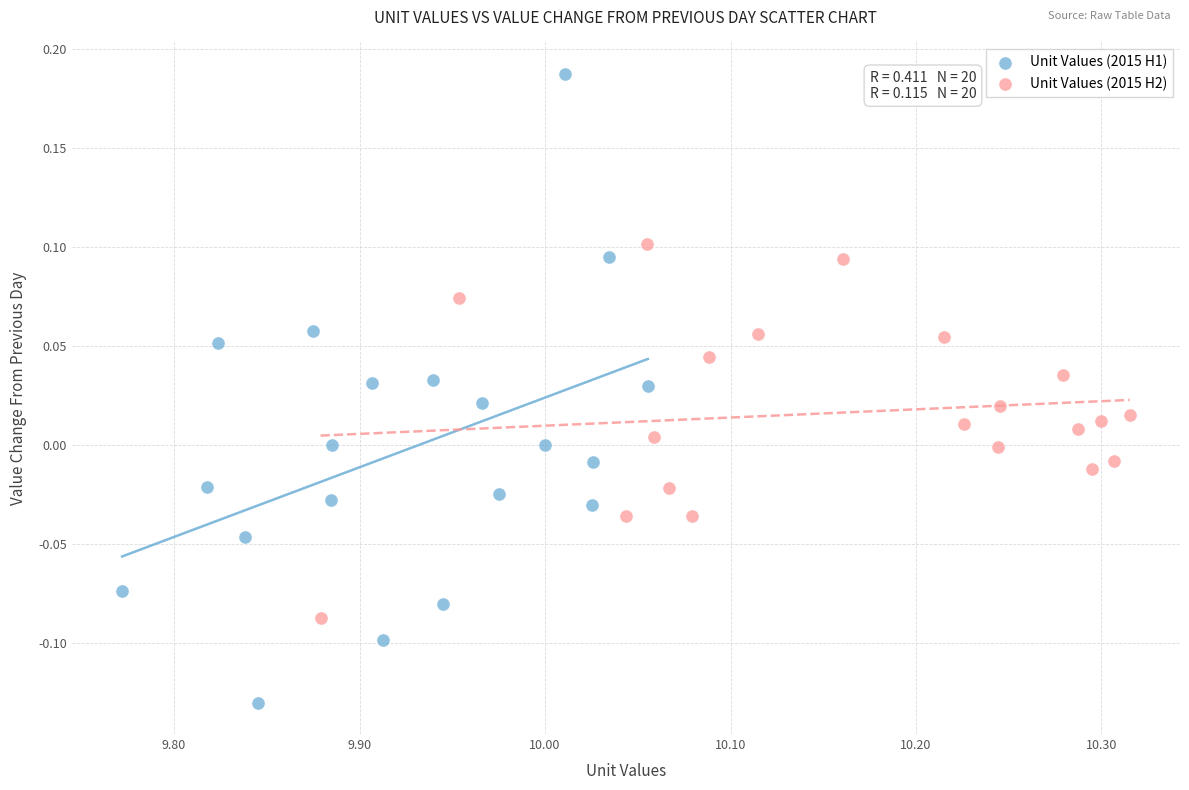

Which series contains the highest Y value?

Unit Values (2015 H1)